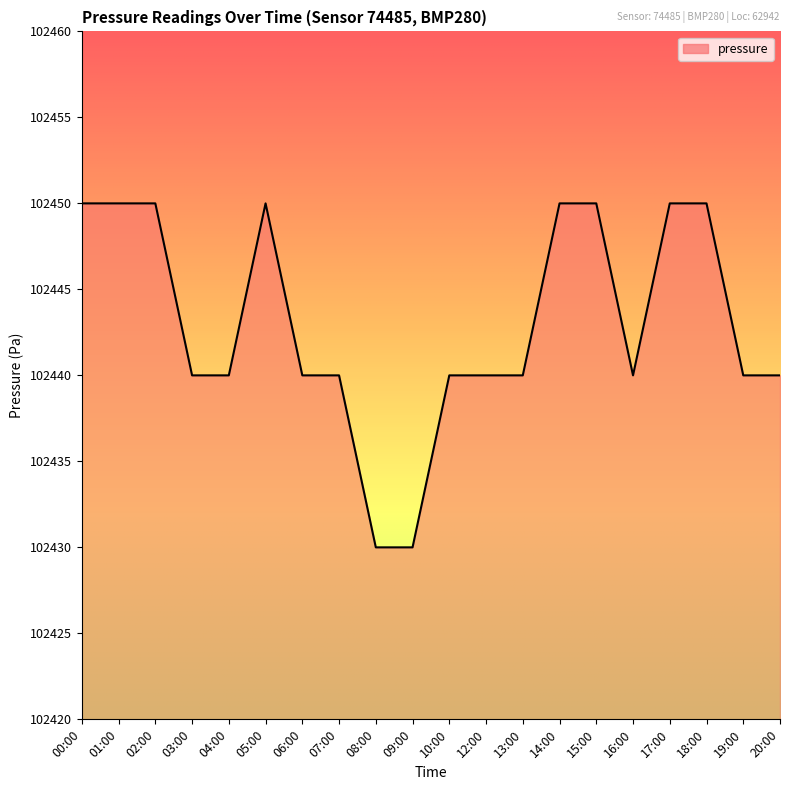

How many categories are shown in the chart?

20